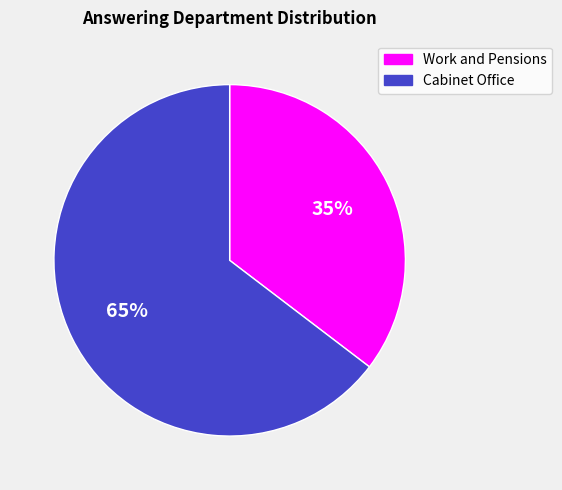

Which slice represents more than half of the pie?

Cabinet Office